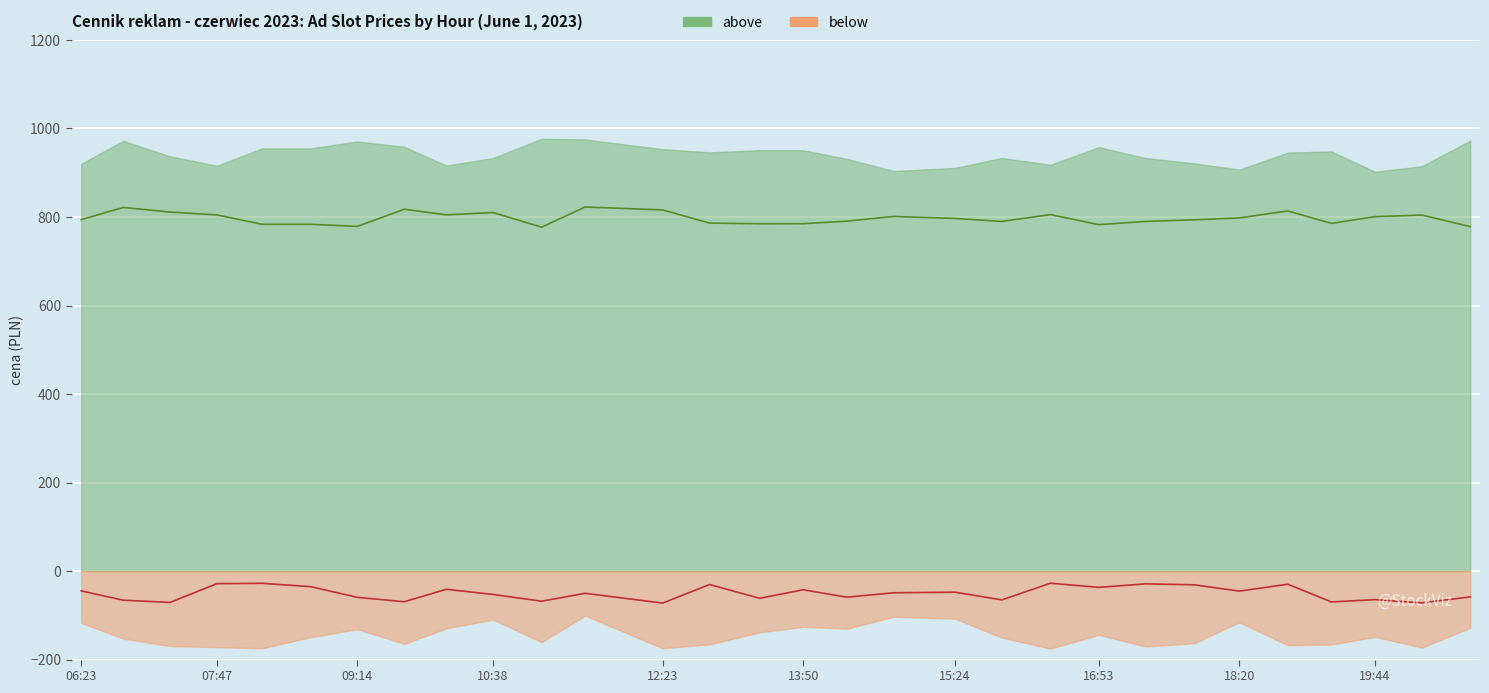

At how many categories does at least one series exceed 549?

30